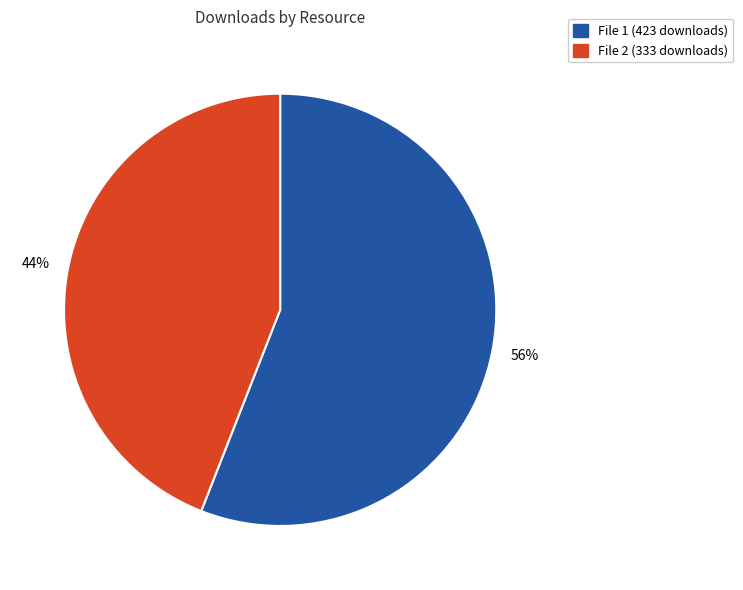

To the nearest percent, what is the difference between the largest and smallest slice percentages?

12%